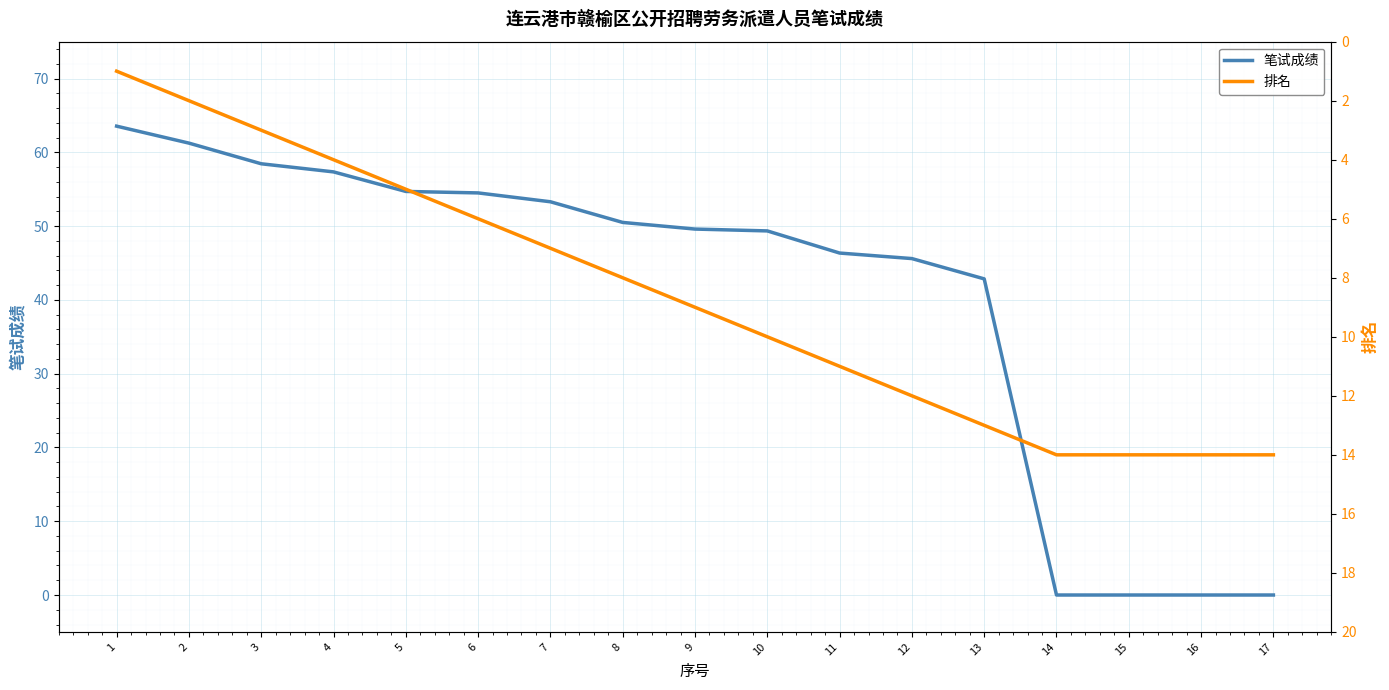

Rank the categories by 排名 value from highest to lowest.

14, 15, 16, 17, 13, 12, 11, 10, 9, 8, 7, 6, 5, 4, 3, 2, 1